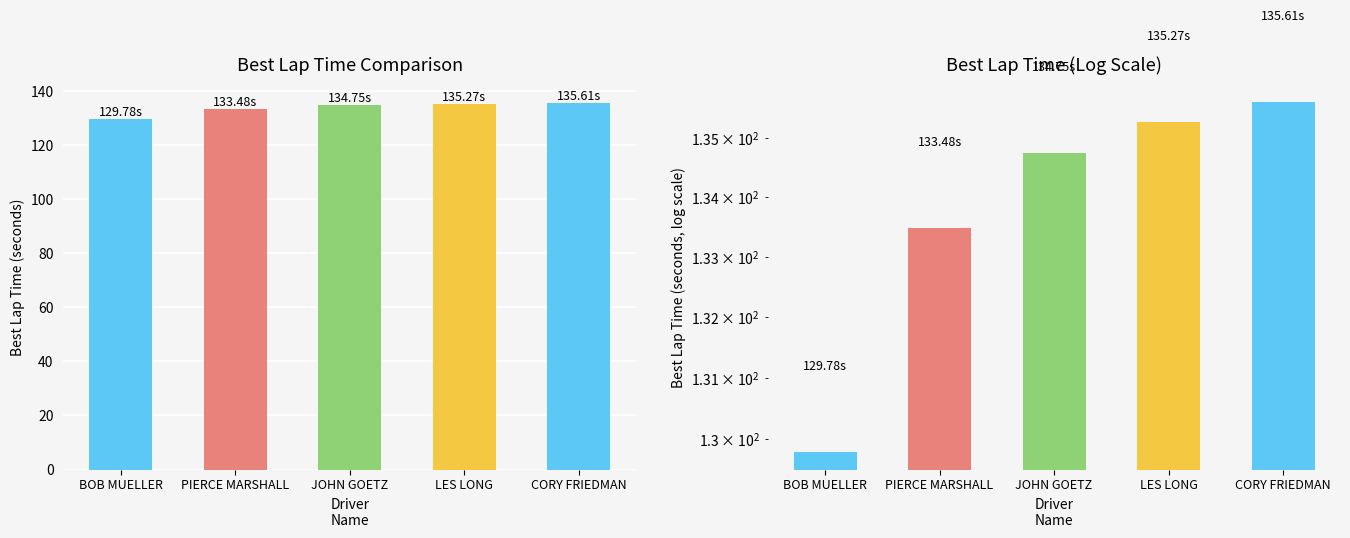

What is the value of the 2nd bar from the left?

133.5